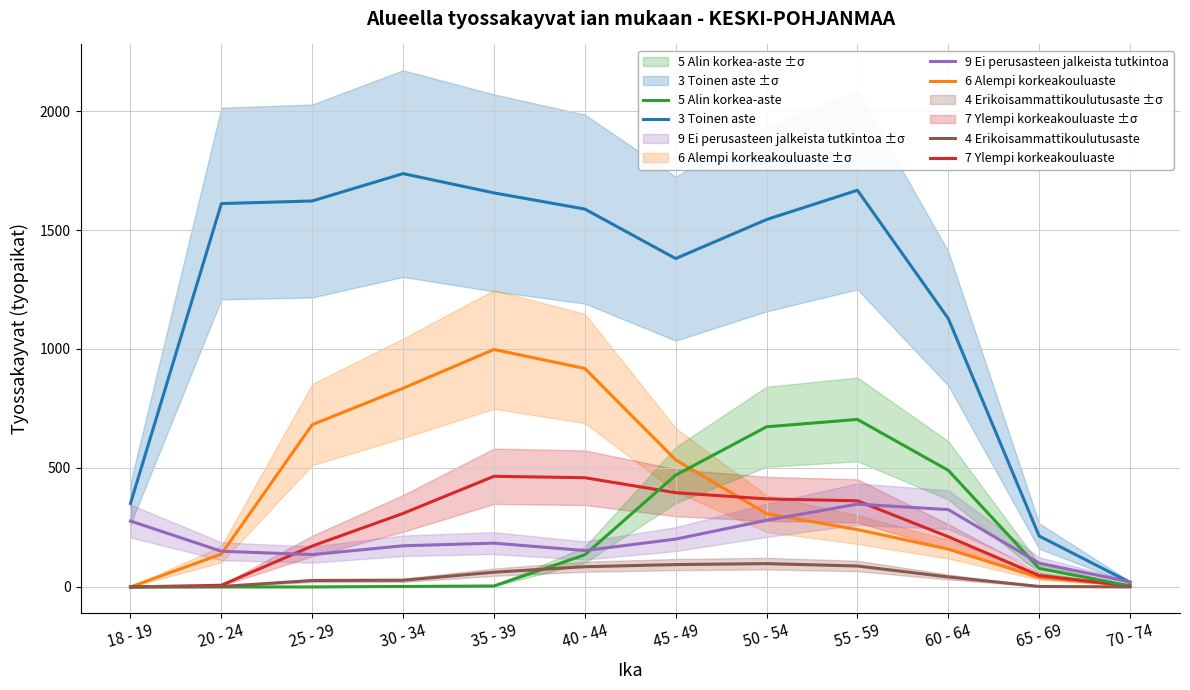

How many data points in 6 Alempi korkeakouluaste are above 308?

5